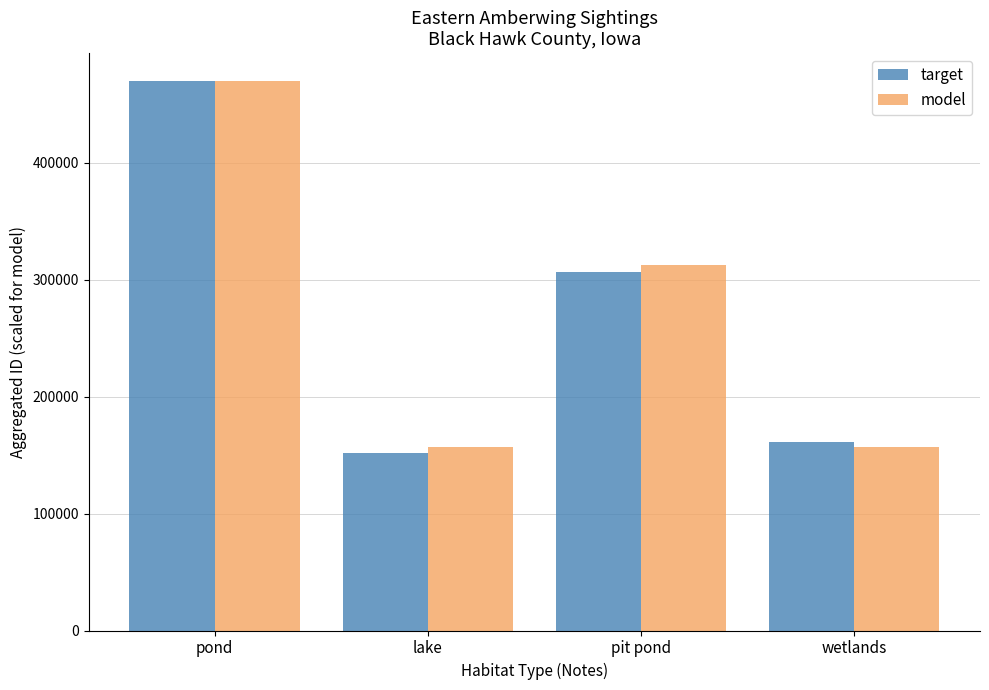

How many groups of bars are there?

4